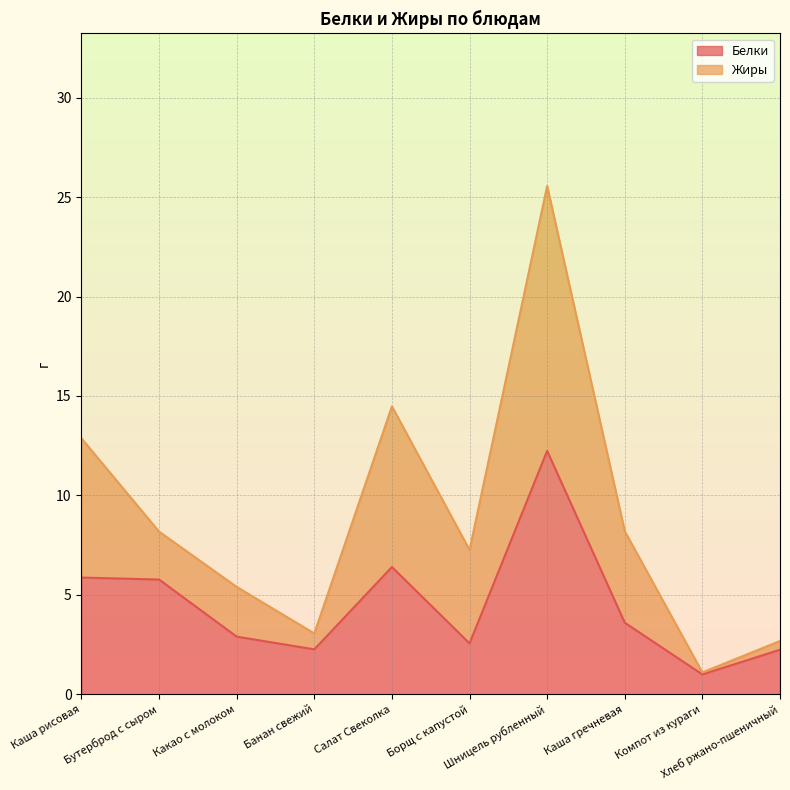

What position from the right is Салат Свеколка?

6